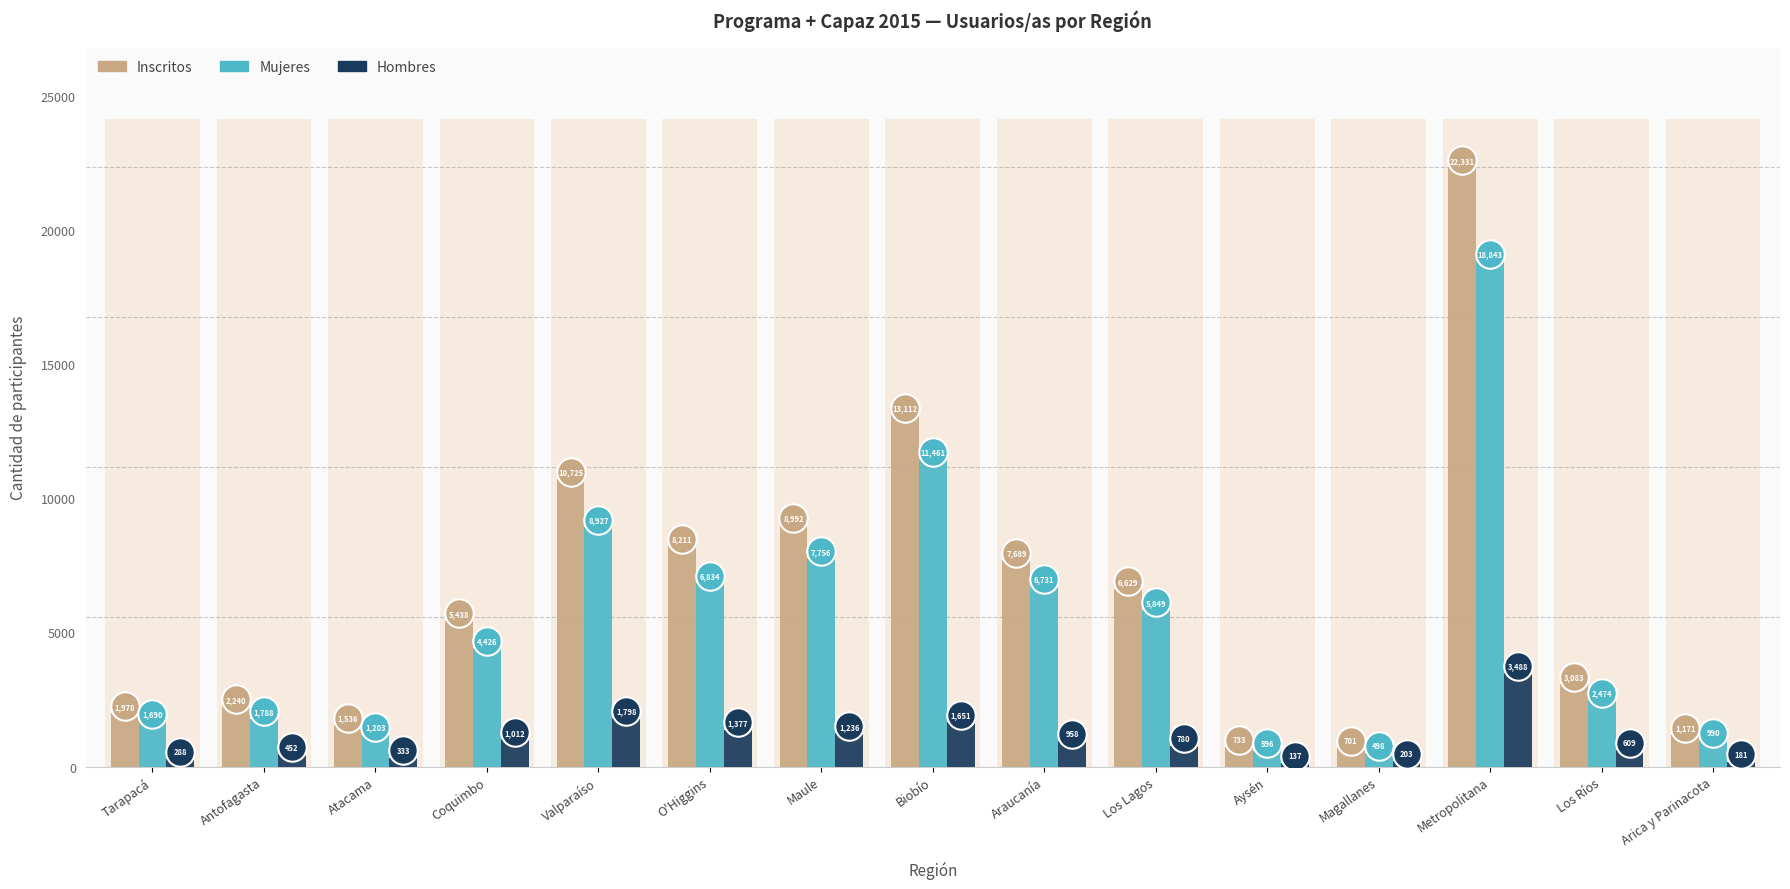

Which series has the widest spread of Y values?

Inscritos